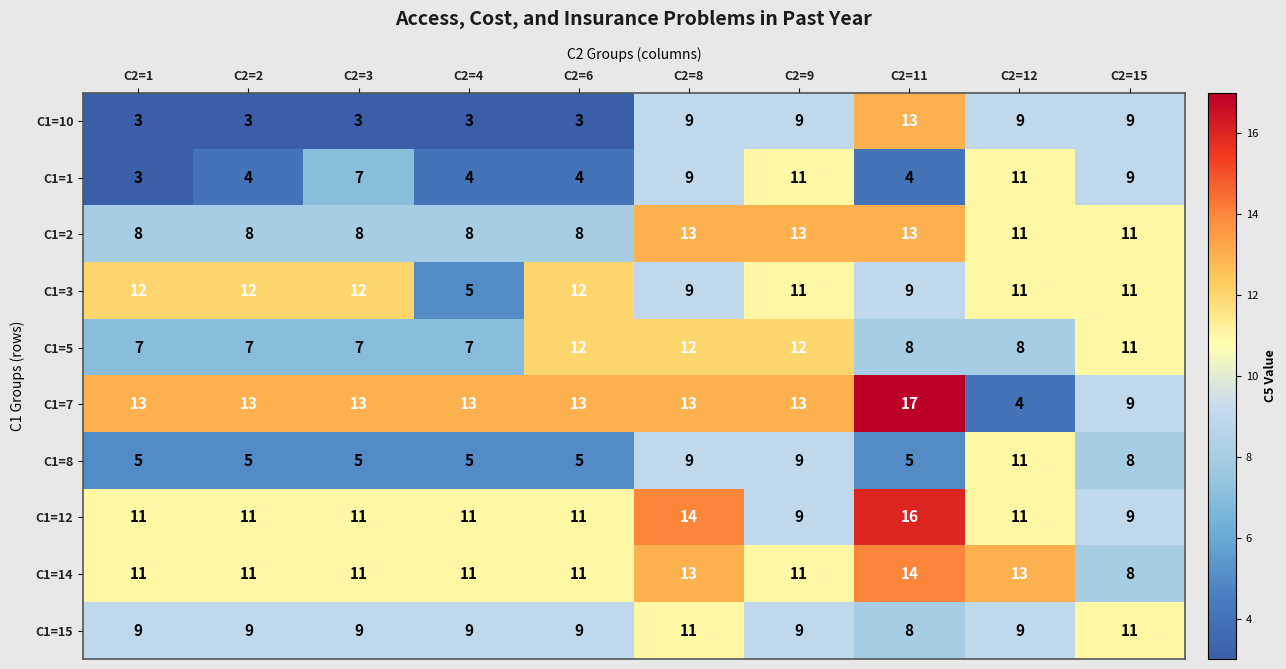

Read the C1=5 value at C2=1.

7